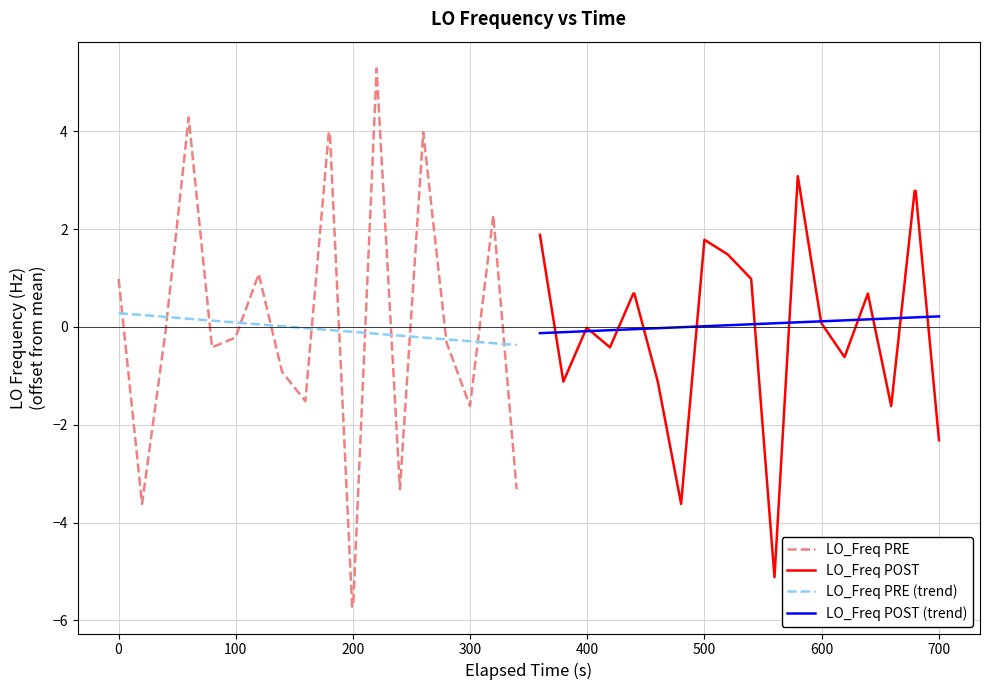

What is the minimum value for LO_Freq PRE?

-5.7